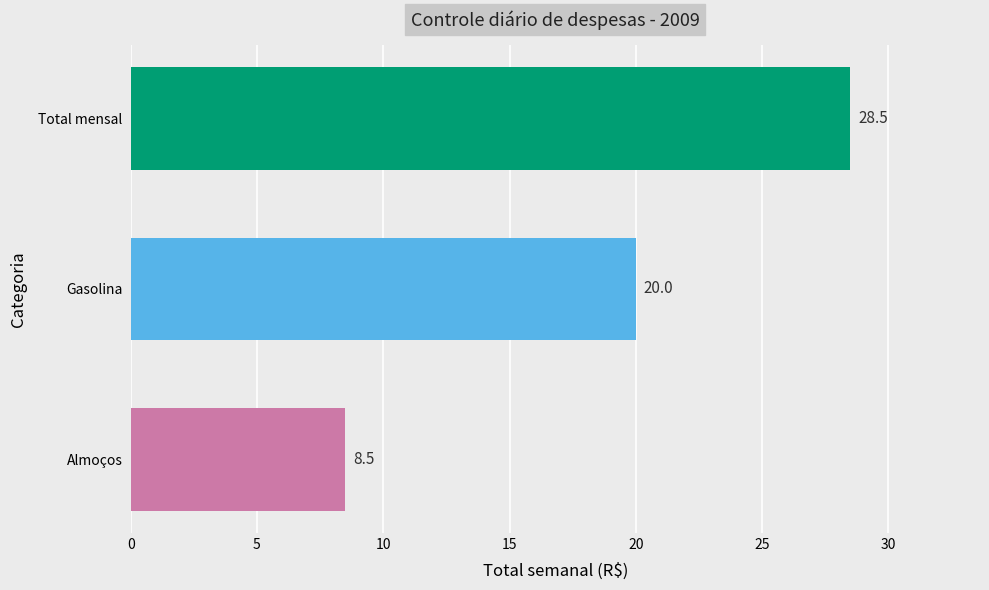

What is the ratio of the value at Total mensal to the value at Gasolina?

1.4